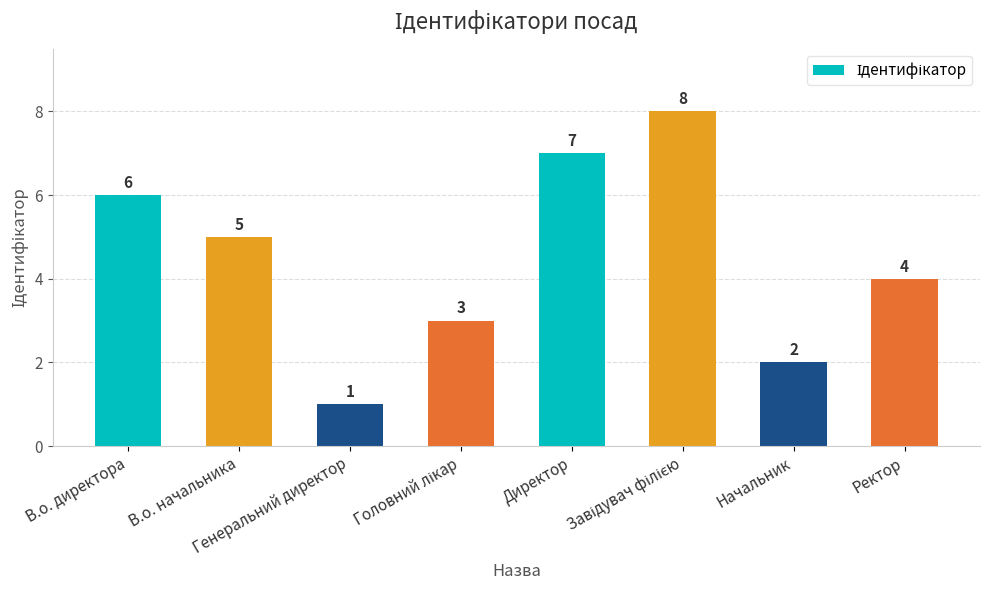

What is the greatest value displayed?

8